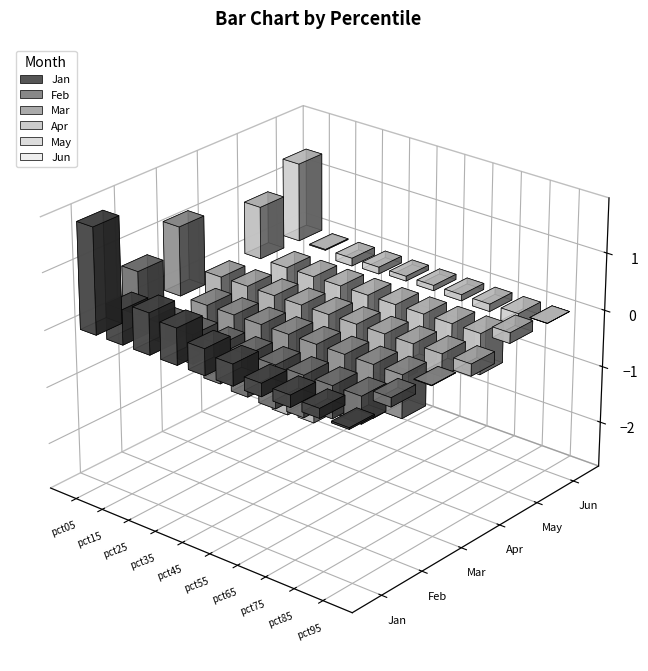

Read the Jun value at pct45.

-0.1